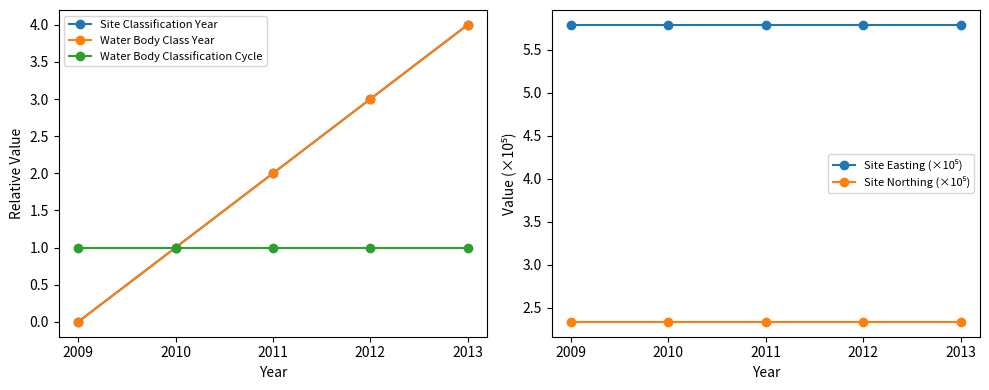

Reading left to right, list all the values displayed in this chart.

Site Classification Year: 0.0	1.0	2.0	3.0	4.0
Water Body Class Year: 0.0	1.0	2.0	3.0	4.0
Water Body Classification Cycle: 1.0	1.0	1.0	1.0	1.0
Site Easting (×10⁵): 5.8	5.8	5.8	5.8	5.8
Site Northing (×10⁵): 2.3	2.3	2.3	2.3	2.3